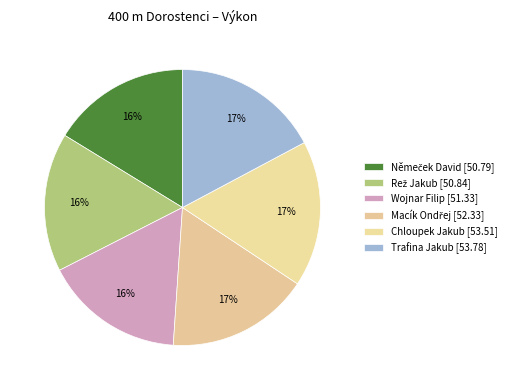

How many slices are in this pie chart?

6